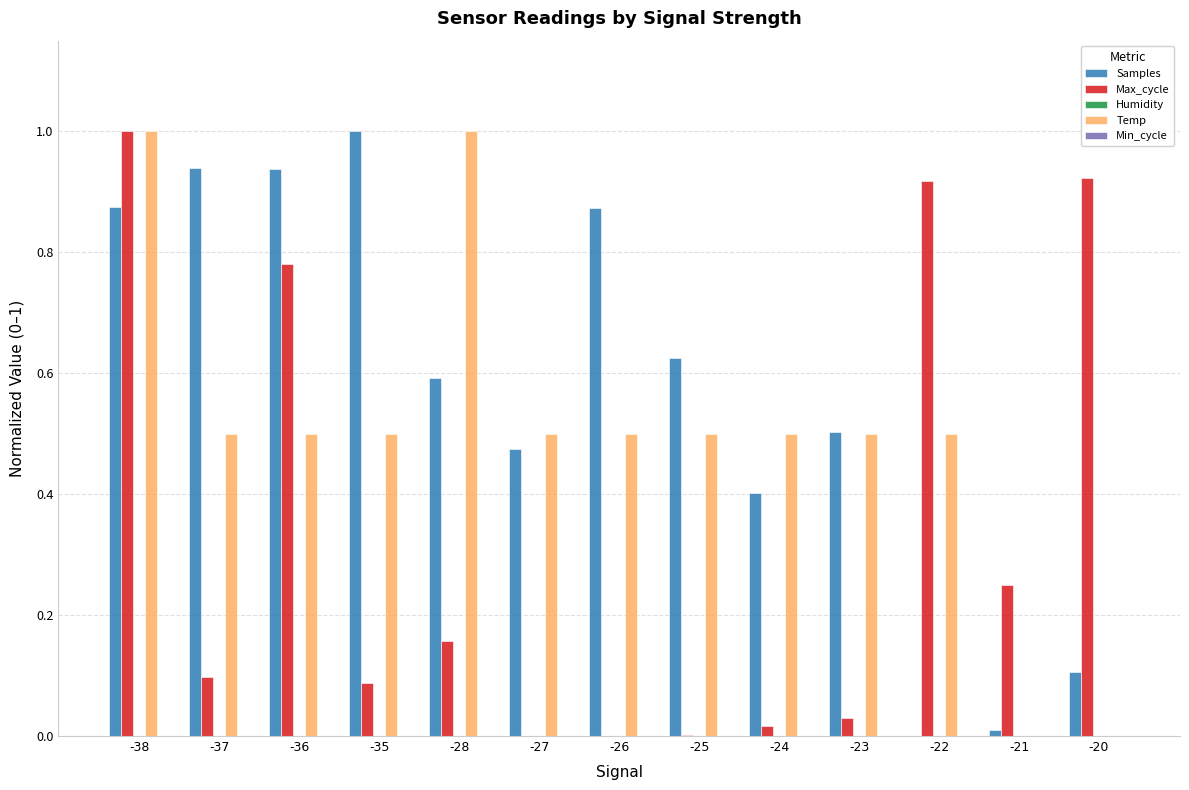

Between -37 and -24, which series saw the biggest shift?

Samples